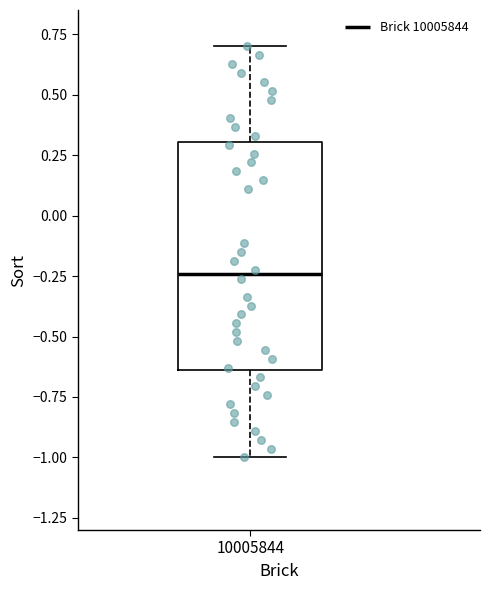

Where is the upper edge of the box at x = 10005844 on the y-axis? The values are not printed on the chart, so give them approximately, as read against the axis.

0.30